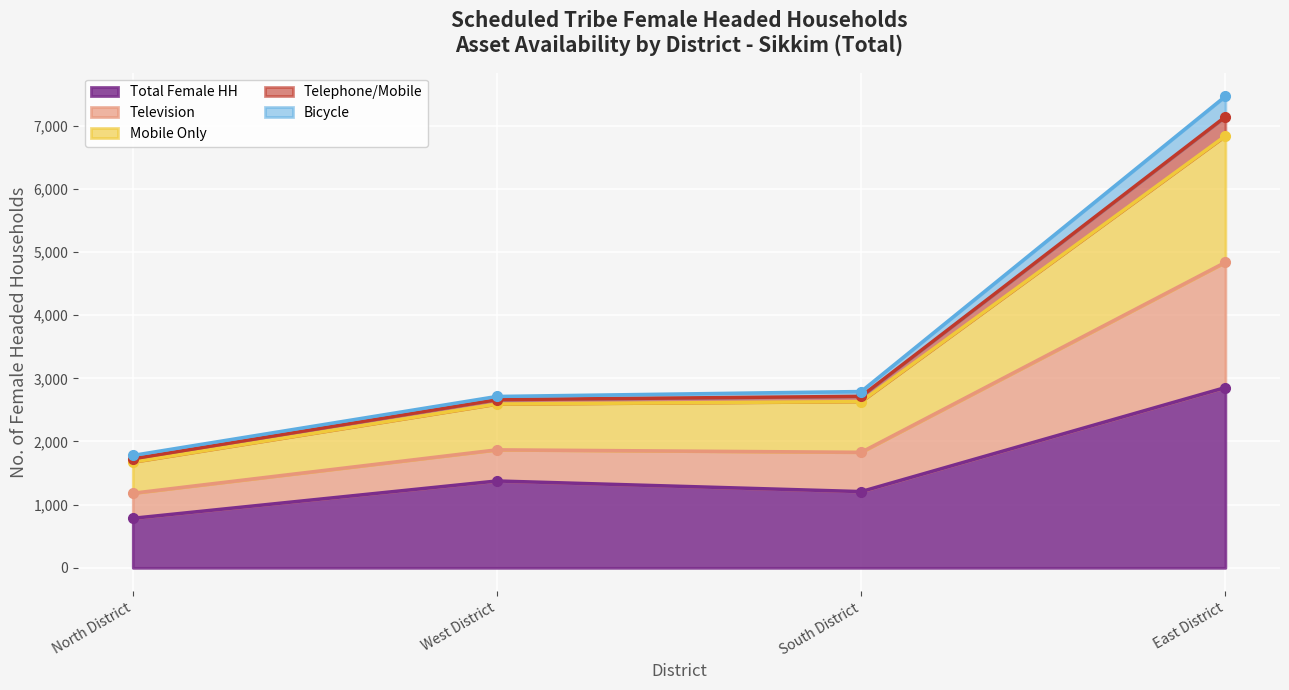

True or false: Total Female HH has more than 1 points higher than both neighbors.

False